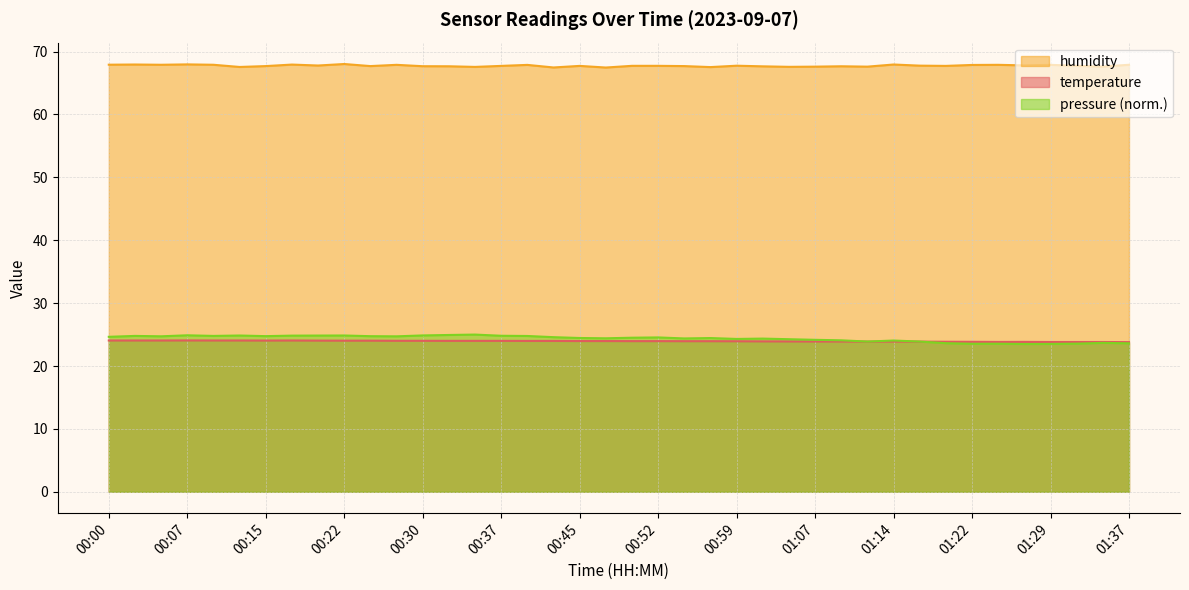

What are all the series names shown in the legend?

humidity, temperature, pressure (norm.)